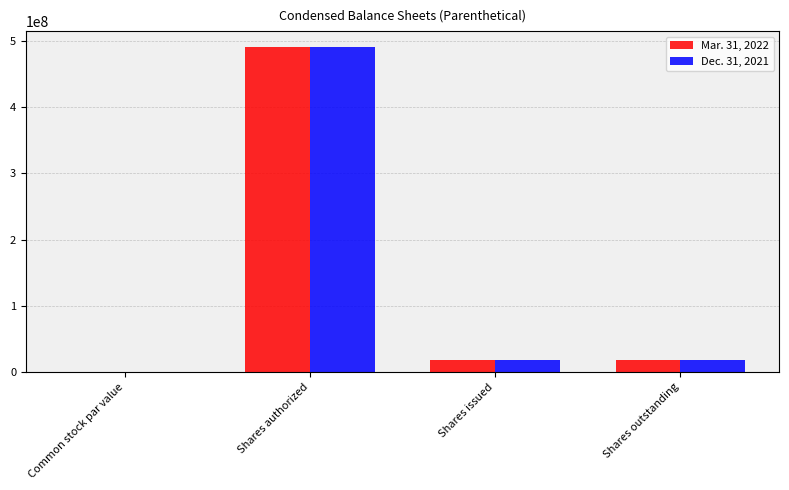

Is the value of Dec. 31, 2021 at Common stock par value greater than the value of Mar. 31, 2022 at Shares authorized?

No